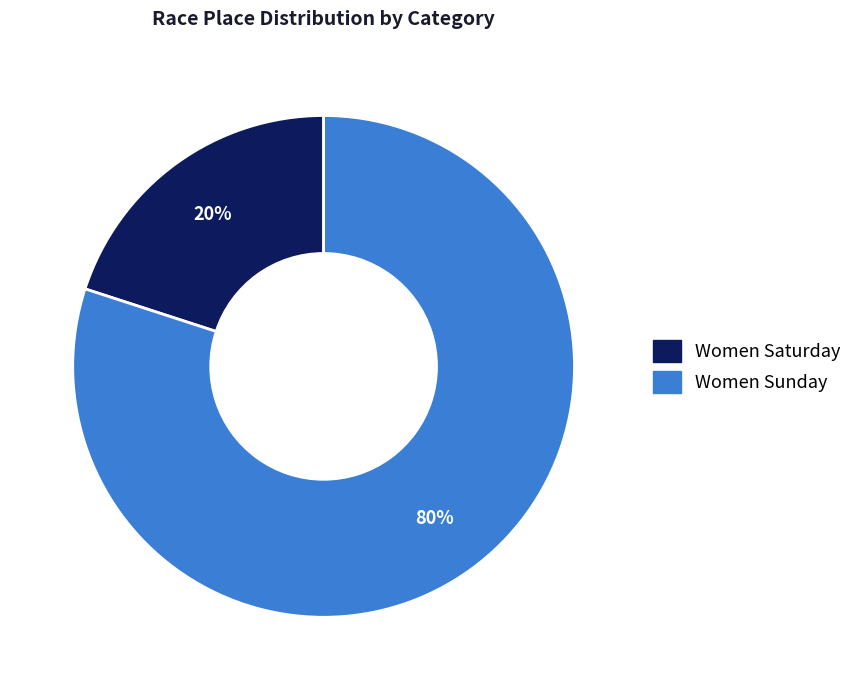

Which category has the smallest portion of the pie?

Women Saturday